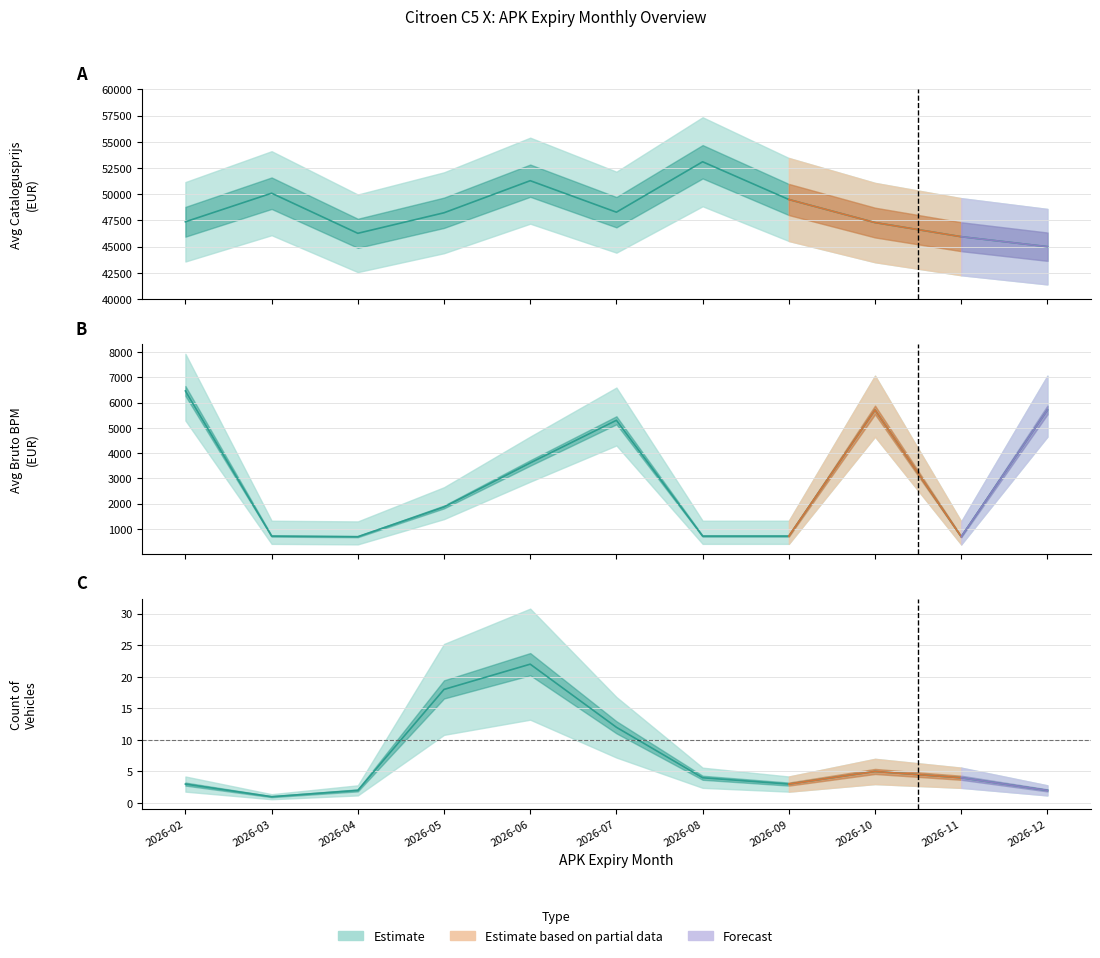

Which series has the largest total across all categories?

avg_catalogusprijs